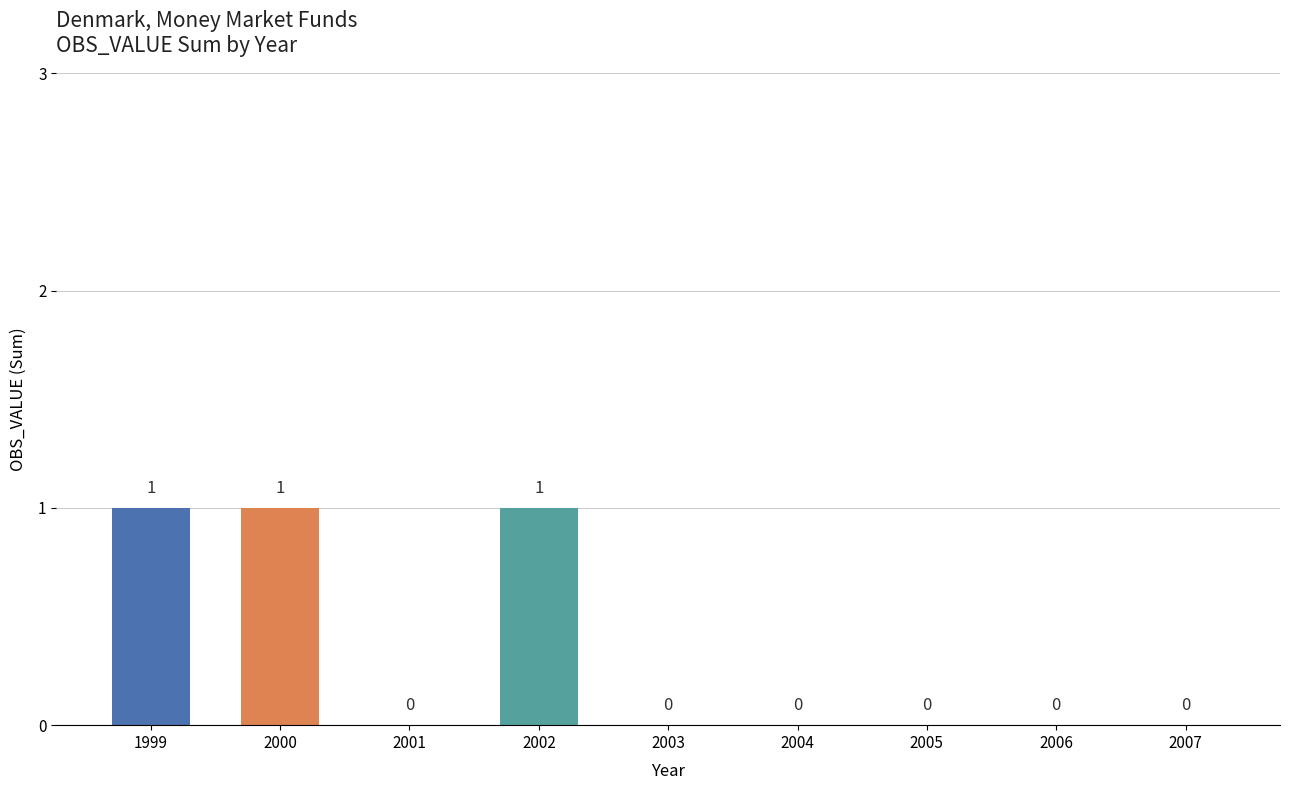

How many values are between 0 and 1?

9